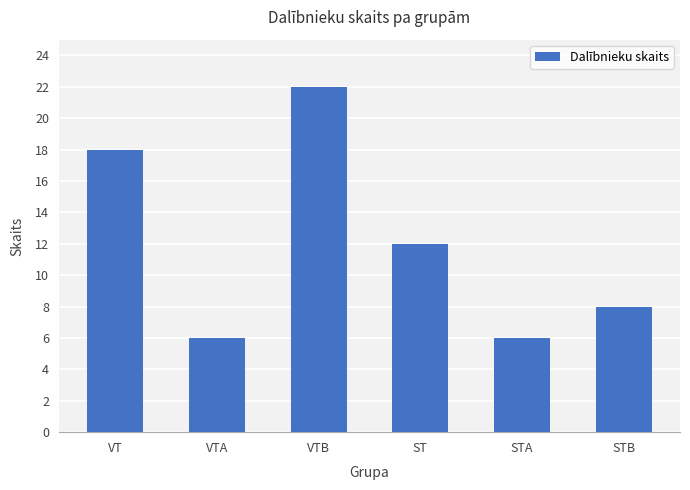

How many series are shown in this chart?

1